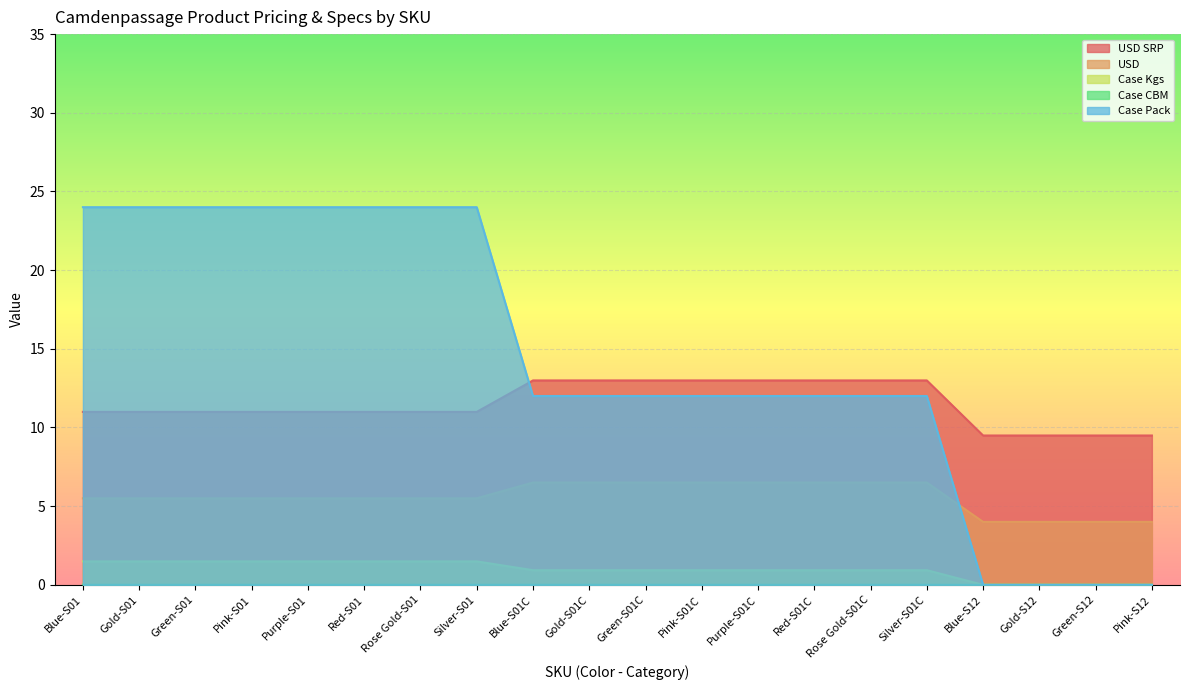

How many data points in Case Pack are less than 12?

4